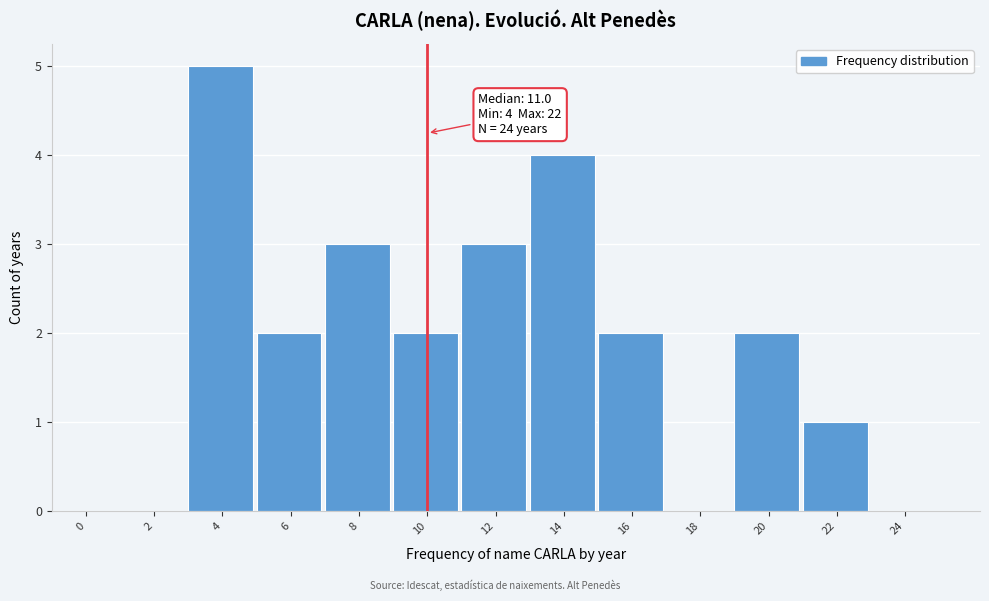

Reading left to right, what are all the values shown in this chart?

0=0	2=0	4=5	6=2	8=3	10=2	12=3	14=4	16=2	18=0	20=2	22=1	24=0